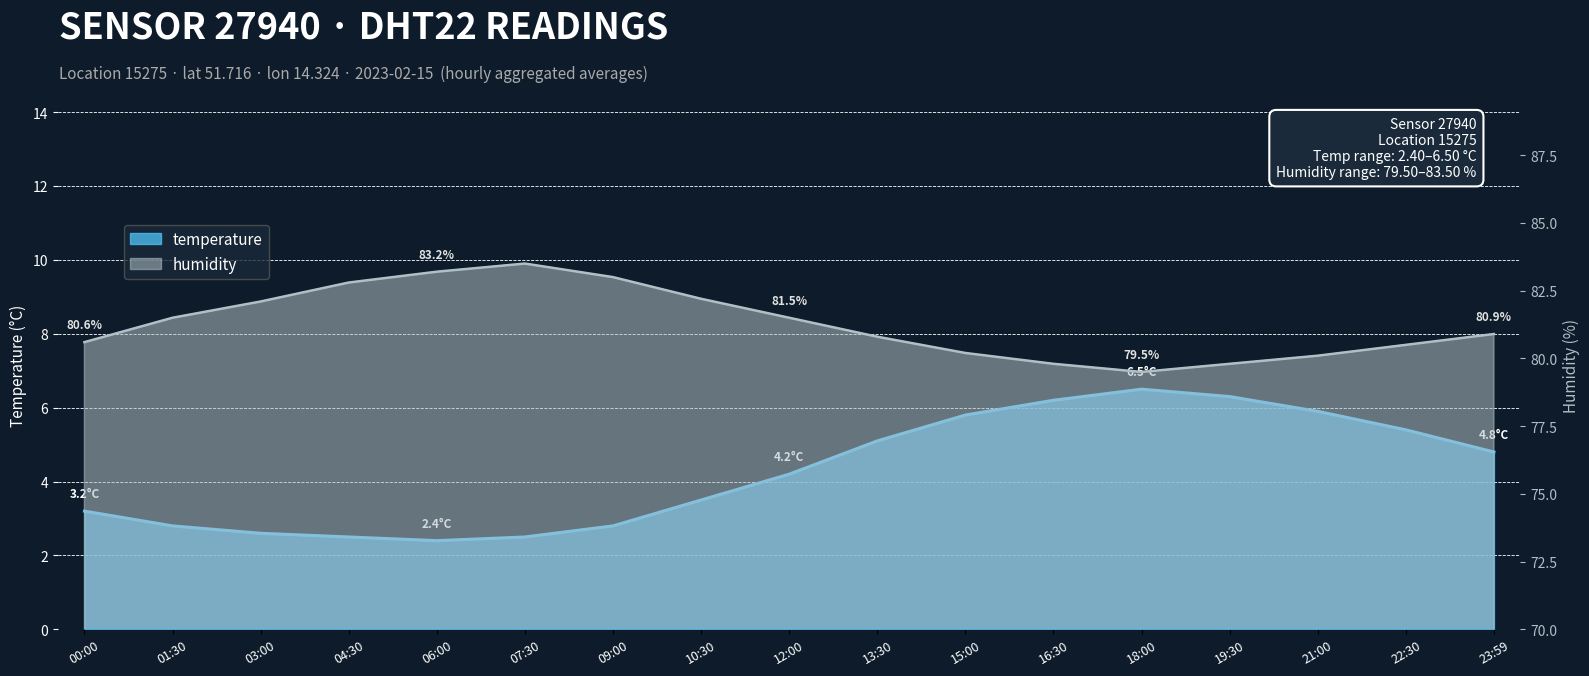

List the labels in order of humidity value, smallest first.

18:00, 16:30, 19:30, 21:00, 15:00, 22:30, 00:00, 13:30, 23:59, 01:30, 12:00, 03:00, 10:30, 04:30, 09:00, 06:00, 07:30